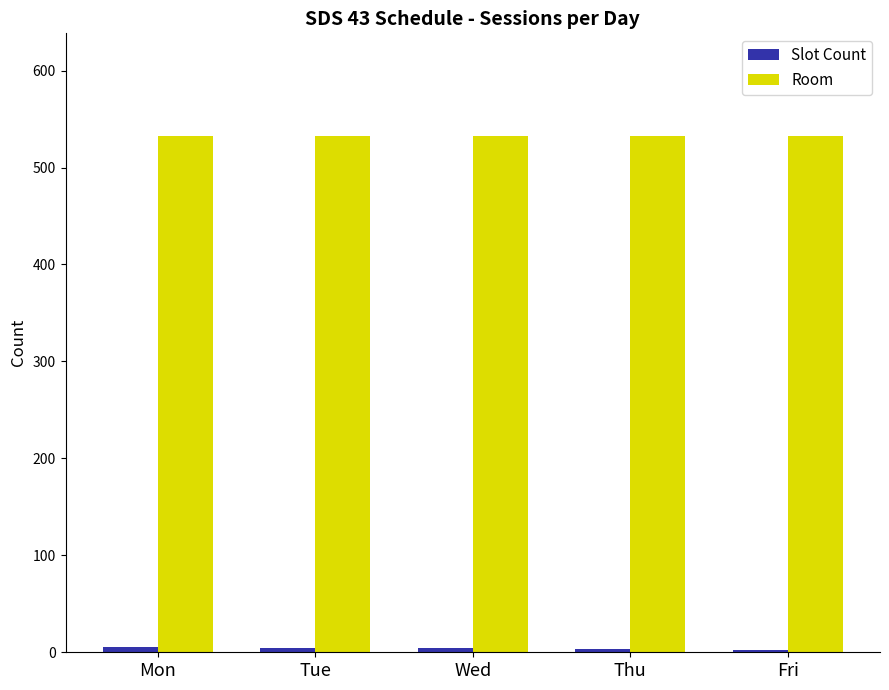

The value of Room at Tue is 532. True or false?

True